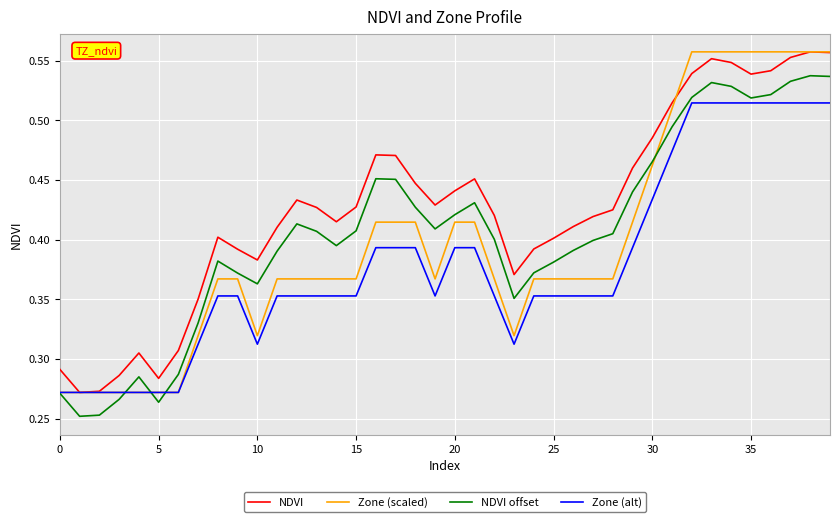

True or false: NDVI offset has more than 1 points higher than both neighbors.

True